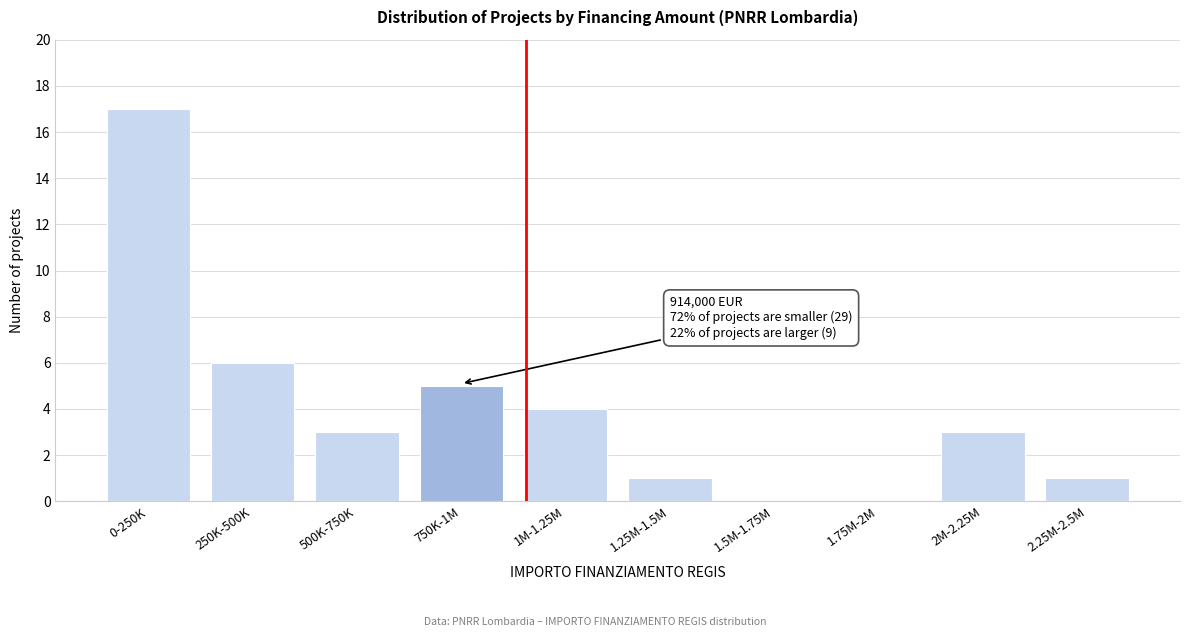

Reading right to left, list all the values displayed in this chart.

2.25M-2.5M=1	2M-2.25M=3	1.75M-2M=0	1.5M-1.75M=0	1.25M-1.5M=1	1M-1.25M=4	750K-1M=5	500K-750K=3	250K-500K=6	0-250K=17